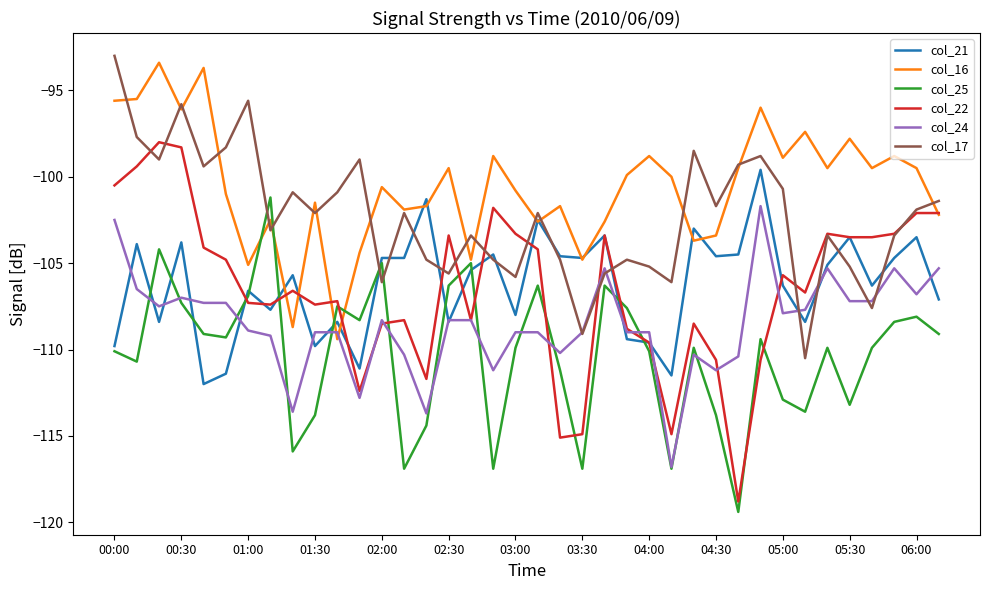

List the series in order of their peak value, lowest first.

col_24, col_25, col_21, col_22, col_16, col_17